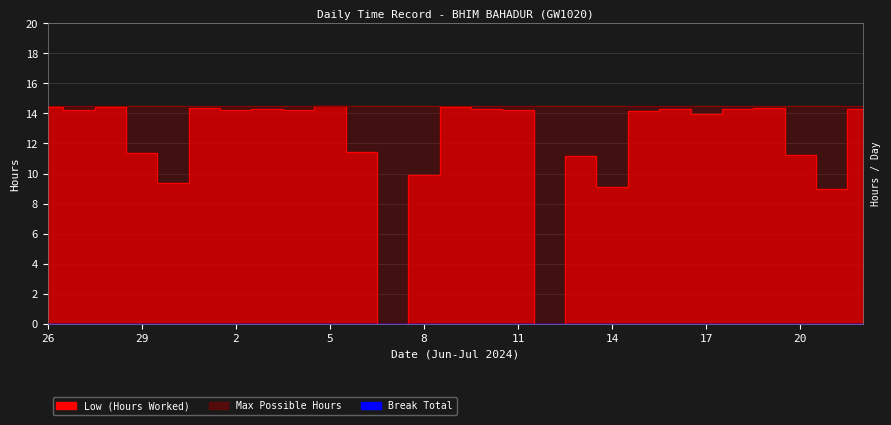

At which label does the data first exceed 14?

26